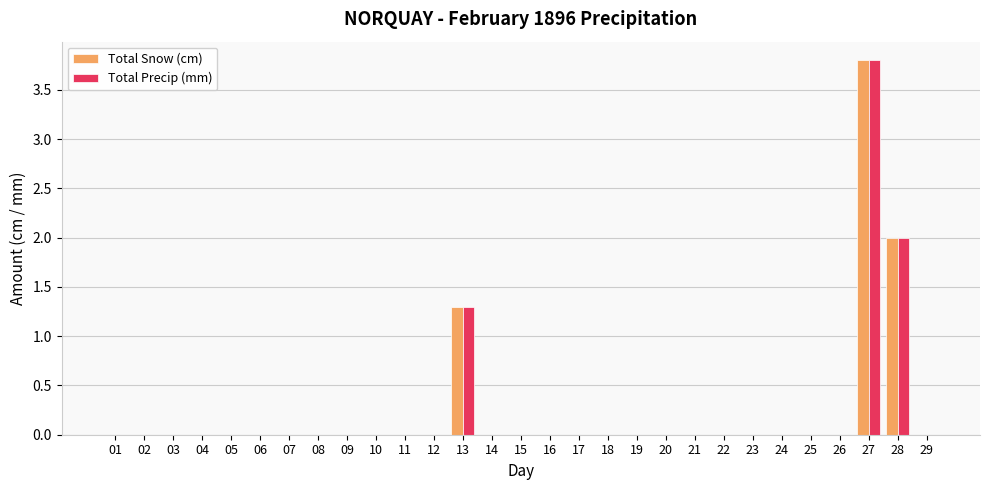

How many groups of bars are there?

29